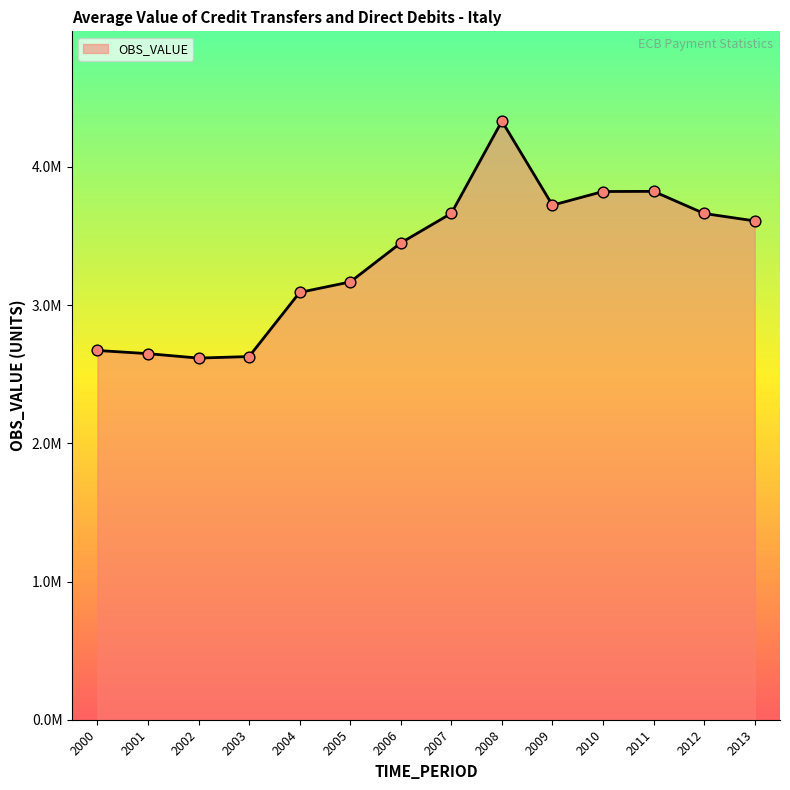

Which has a higher value, 2011 or 2010?

2011